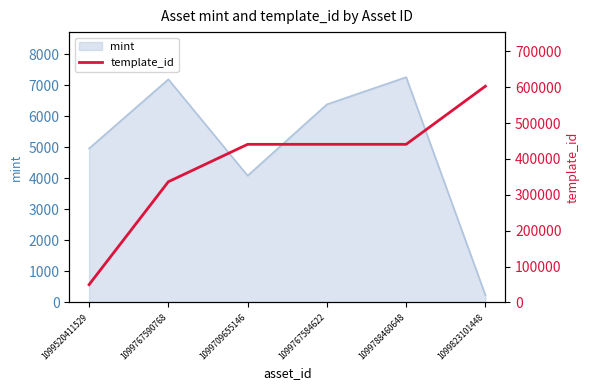

True or false: the data shows 440886 at 1099767584622.

True